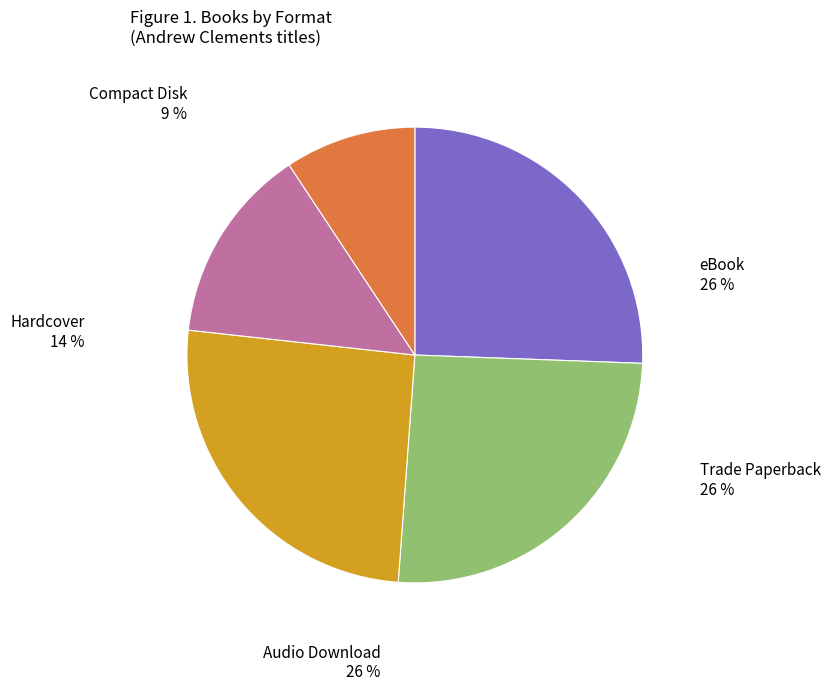

Is it true that eBook is 14% of the pie?

False